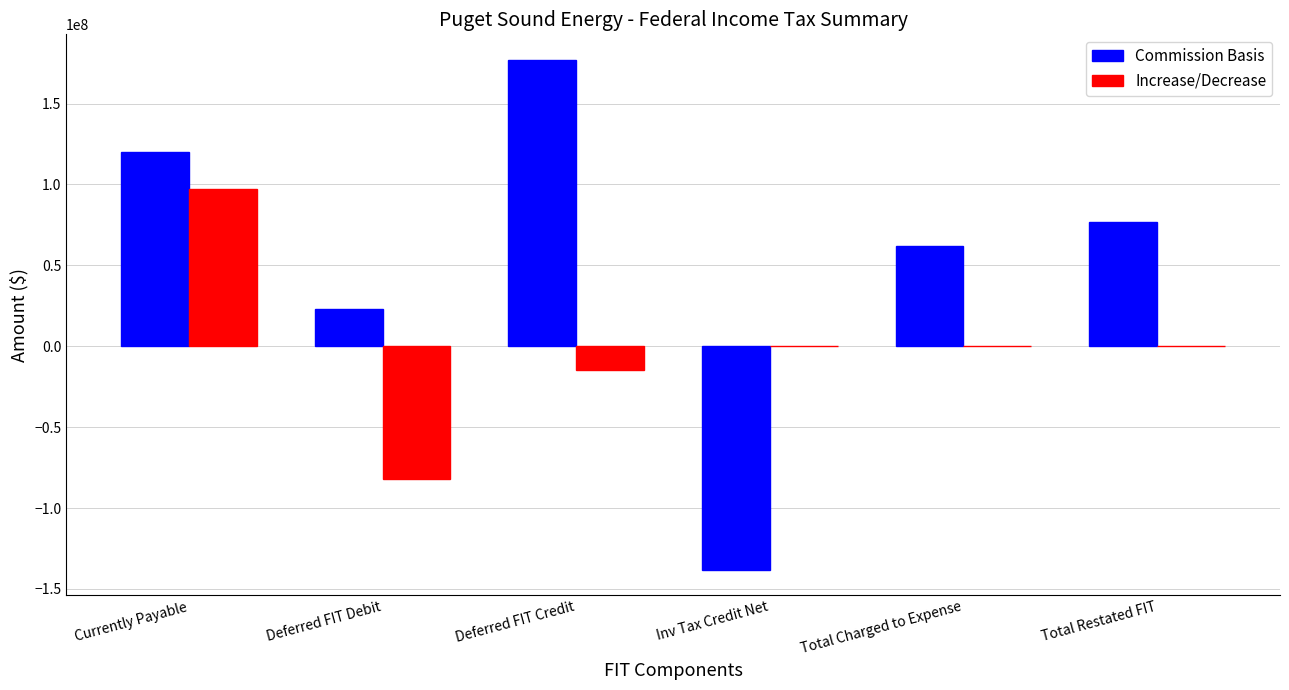

What value does the Increase/Decrease series have at Deferred FIT Debit?

-81967593.3